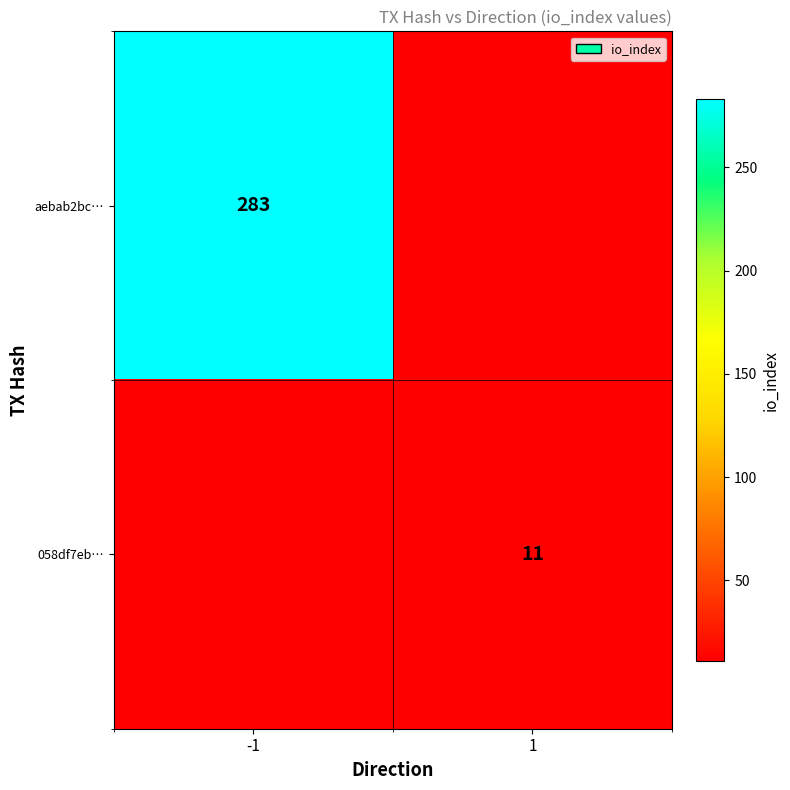

What is the spread (max minus min) of values at -1?

283